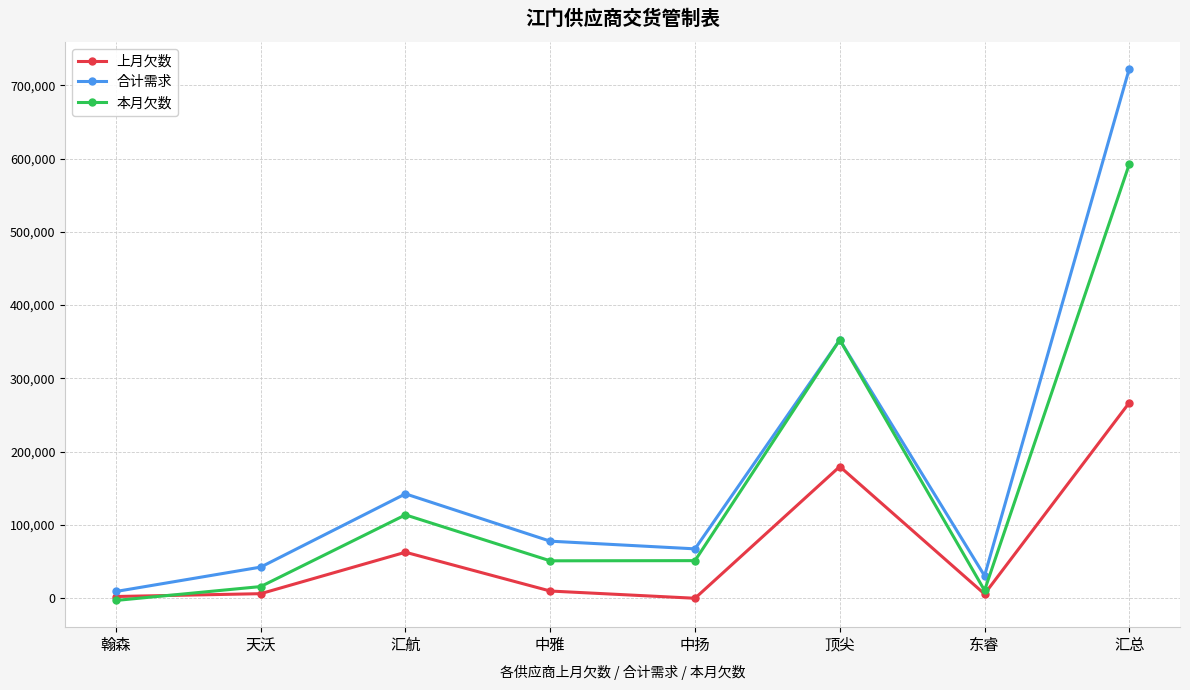

At how many categories does at least one series exceed 208730?

2